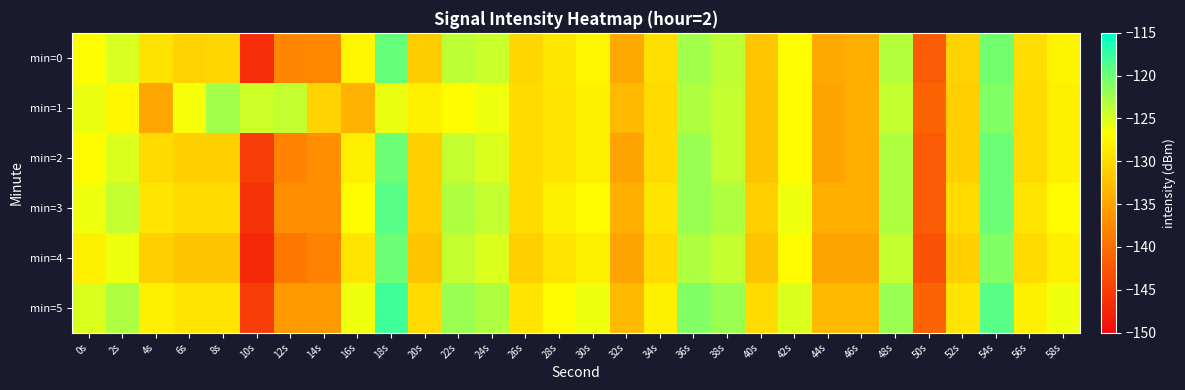

Reading left to right, list all the values displayed in this chart.

min=0: 0s=-126.8	2s=-124.9	4s=-129.2	6s=-130.7	8s=-130.4	10s=-146.6	12s=-137.7	14s=-137.4	16s=-127.6	18s=-119.7	20s=-131.4	22s=-123.7	24s=-124.2	26s=-130.4	28s=-128.9	30s=-127.6	32s=-134.6	34s=-129.5	36s=-122.4	38s=-123.6	40s=-131.8	42s=-126.8	44s=-134.6	46s=-134.0	48s=-123.3	50s=-142.1	52s=-130.7	54s=-120.3	56s=-129.7	58s=-127.6
min=1: 0s=-125.7	2s=-127.3	4s=-134.9	6s=-126.3	8s=-122.5	10s=-124.3	12s=-123.9	14s=-130.8	16s=-133.6	18s=-125.8	20s=-128.0	22s=-127.0	24s=-126.0	26s=-130.0	28s=-129.0	30s=-128.0	32s=-133.0	34s=-130.0	36s=-123.0	38s=-124.0	40s=-132.0	42s=-127.0	44s=-135.0	46s=-134.0	48s=-124.0	50s=-141.0	52s=-131.0	54s=-121.0	56s=-130.0	58s=-128.0
min=2: 0s=-127.0	2s=-125.0	4s=-130.0	6s=-131.0	8s=-131.0	10s=-145.0	12s=-138.0	14s=-137.0	16s=-128.0	18s=-120.0	20s=-131.0	22s=-124.0	24s=-125.0	26s=-130.0	28s=-129.0	30s=-128.0	32s=-135.0	34s=-130.0	36s=-122.0	38s=-124.0	40s=-132.0	42s=-127.0	44s=-135.0	46s=-134.0	48s=-123.0	50s=-142.0	52s=-131.0	54s=-120.0	56s=-130.0	58s=-128.0
min=3: 0s=-126.0	2s=-124.0	4s=-129.0	6s=-130.0	8s=-130.0	10s=-146.0	12s=-137.0	14s=-137.0	16s=-127.0	18s=-119.0	20s=-131.0	22s=-123.0	24s=-124.0	26s=-130.0	28s=-128.0	30s=-127.0	32s=-134.0	34s=-129.0	36s=-122.0	38s=-123.0	40s=-131.0	42s=-126.0	44s=-134.0	46s=-134.0	48s=-123.0	50s=-142.0	52s=-130.0	54s=-120.0	56s=-129.0	58s=-127.0
min=4: 0s=-128.0	2s=-126.0	4s=-131.0	6s=-132.0	8s=-132.0	10s=-147.0	12s=-139.0	14s=-138.0	16s=-129.0	18s=-120.0	20s=-132.0	22s=-124.0	24s=-125.0	26s=-131.0	28s=-129.0	30s=-128.0	32s=-135.0	34s=-130.0	36s=-123.0	38s=-124.0	40s=-132.0	42s=-127.0	44s=-135.0	46s=-135.0	48s=-124.0	50s=-143.0	52s=-131.0	54s=-121.0	56s=-130.0	58s=-128.0
min=5: 0s=-125.0	2s=-123.0	4s=-128.0	6s=-129.0	8s=-129.0	10s=-145.0	12s=-136.0	14s=-136.0	16s=-126.0	18s=-118.0	20s=-130.0	22s=-122.0	24s=-123.0	26s=-129.0	28s=-127.0	30s=-126.0	32s=-133.0	34s=-128.0	36s=-121.0	38s=-122.0	40s=-130.0	42s=-125.0	44s=-133.0	46s=-133.0	48s=-122.0	50s=-141.0	52s=-129.0	54s=-119.0	56s=-128.0	58s=-126.0